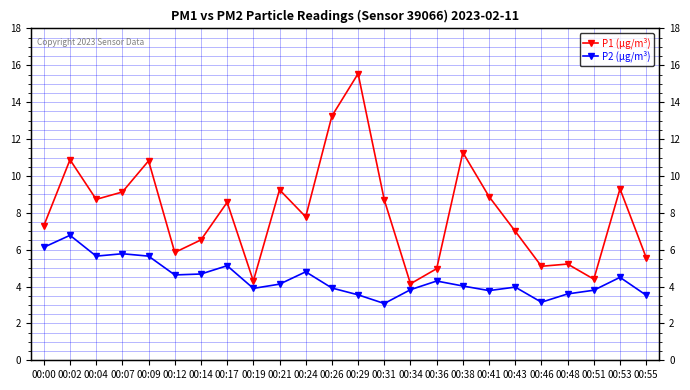

True or false: P2 (μg/m³) and P1 (μg/m³) cross at least once.

False